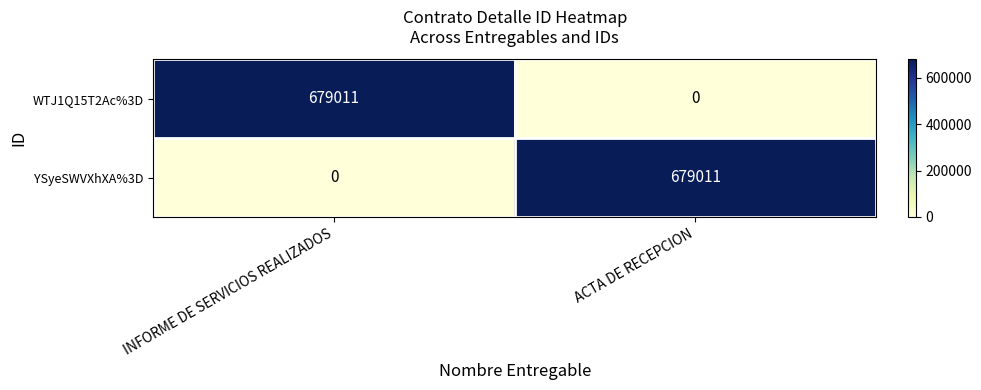

What is the difference between the highest and lowest values at ACTA DE RECEPCION?

679011